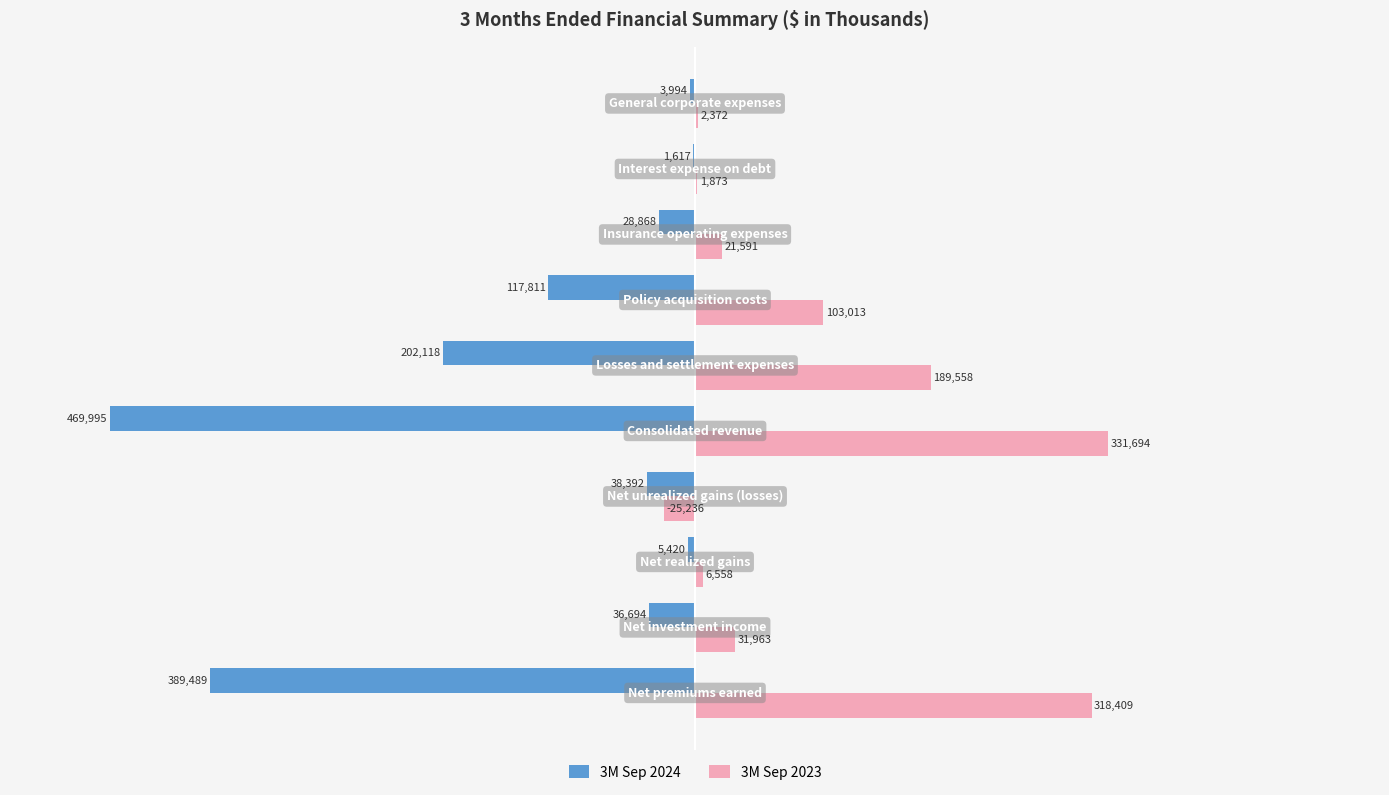

Which series has the largest total across all categories?

3M Sep 2023